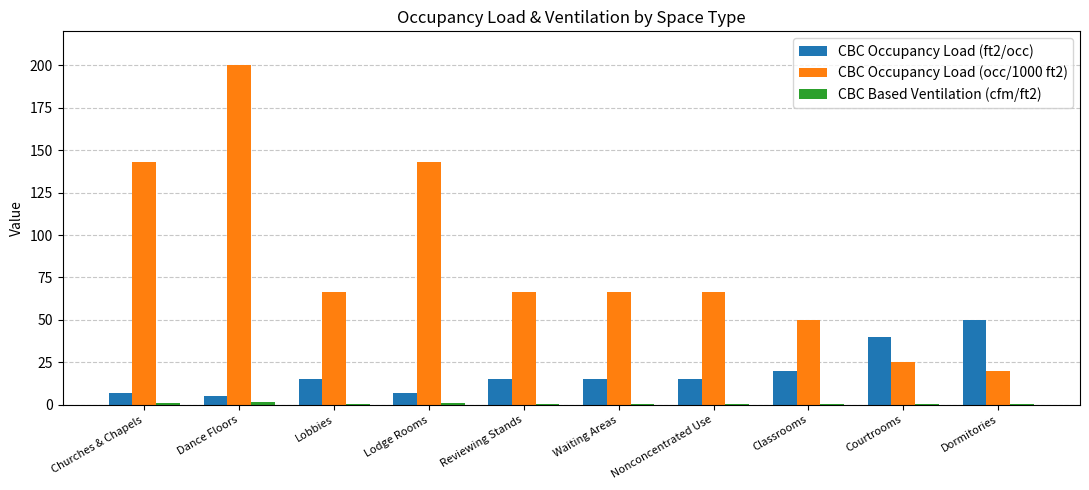

At which category is the sum across all series the highest?

Dance Floors